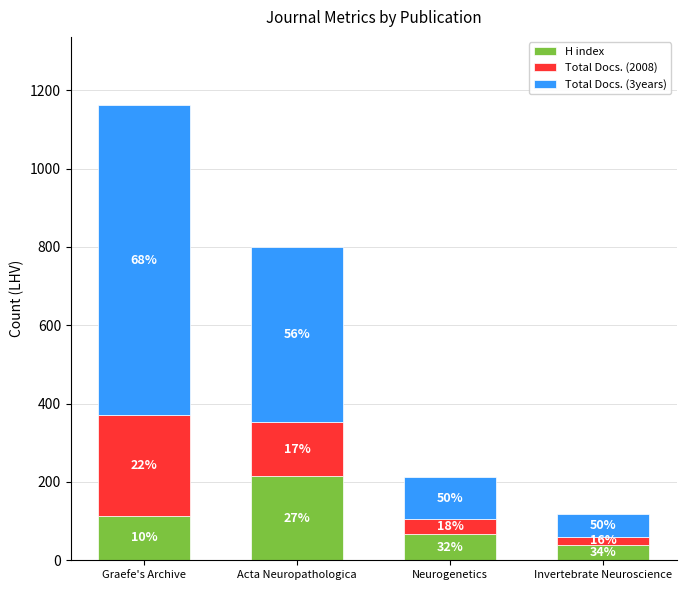

How many bars are there in total?

4